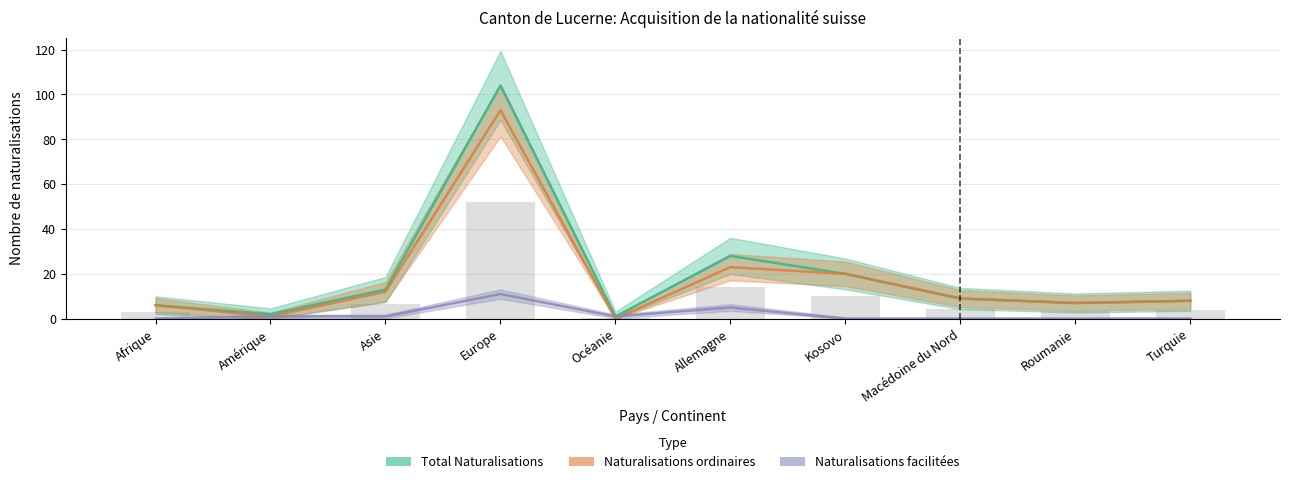

At how many categories does at least one series exceed 54?

1